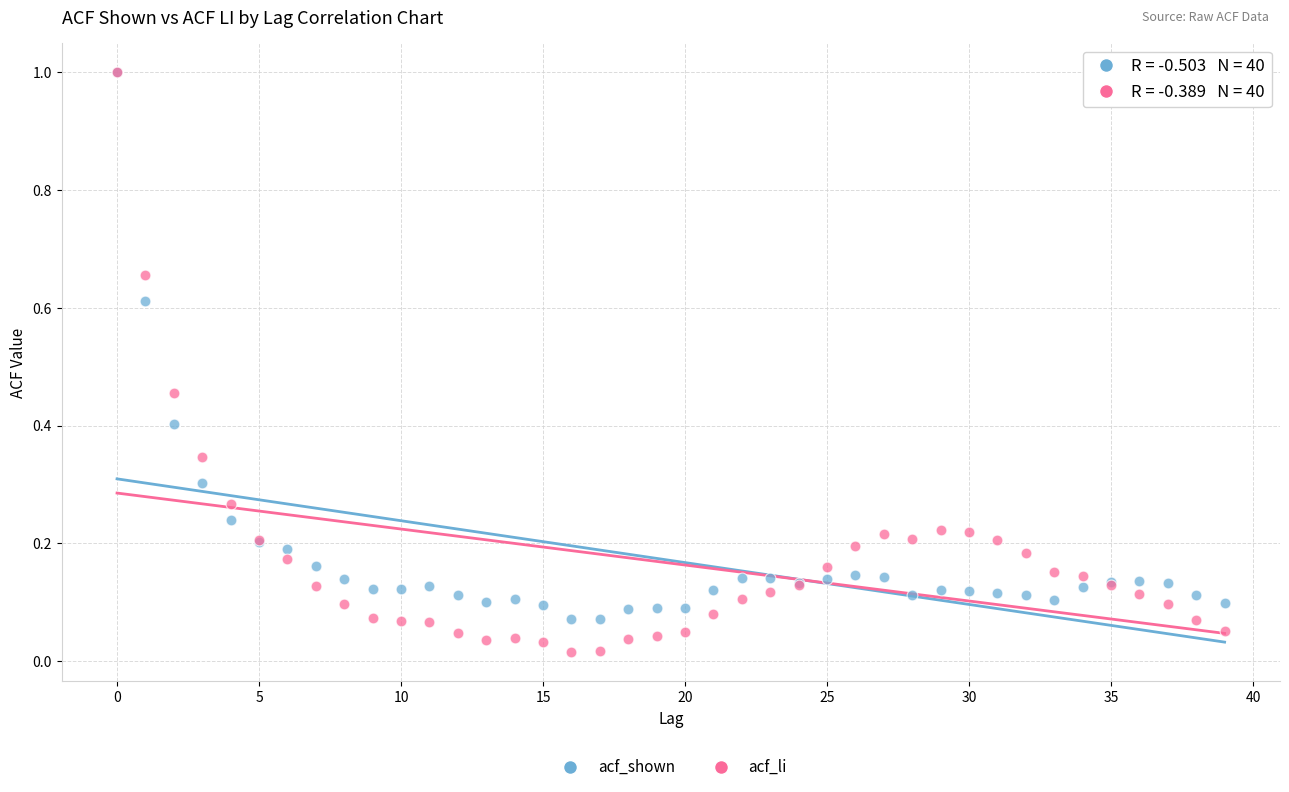

What are all the series names shown in the legend?

acf_shown, acf_li